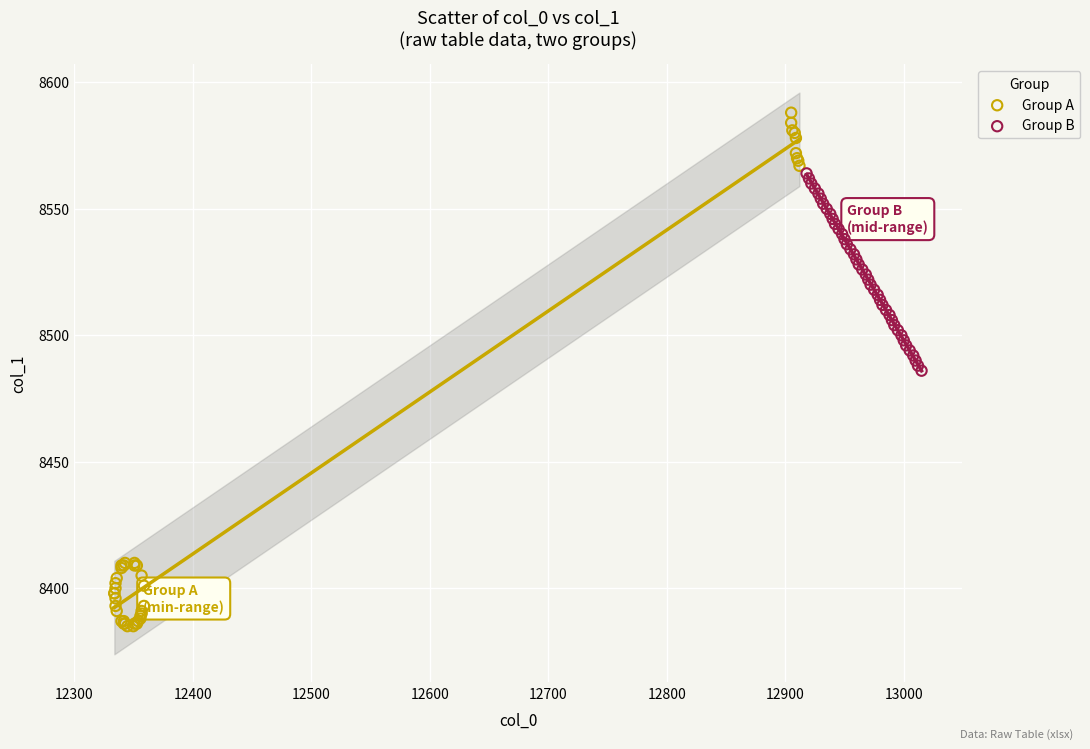

Which series has the widest spread of Y values?

Group A